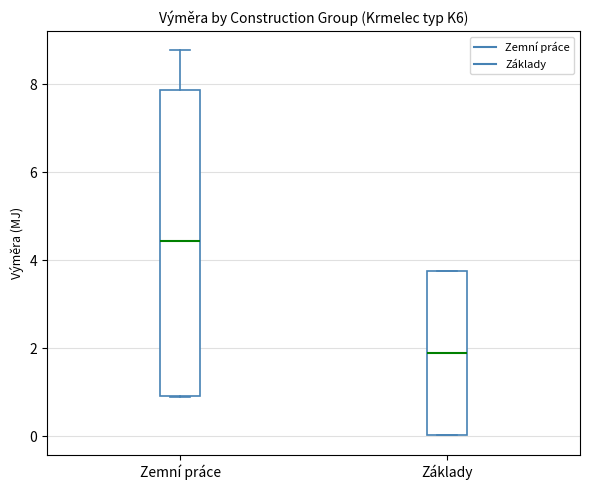

Which box is the tallest, from its lower edge to its upper edge?

Zemní práce